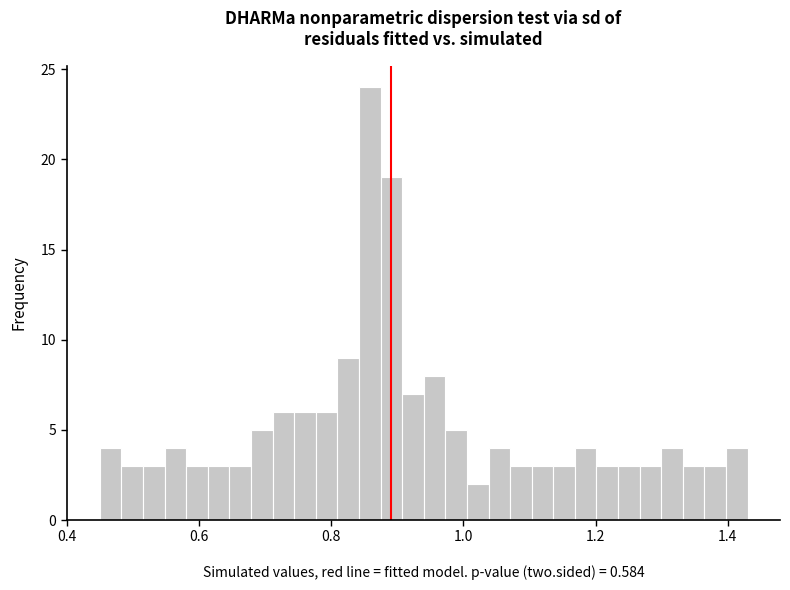

Read against the x-axis, roughly where is the centre of the tallest bar?

0.86